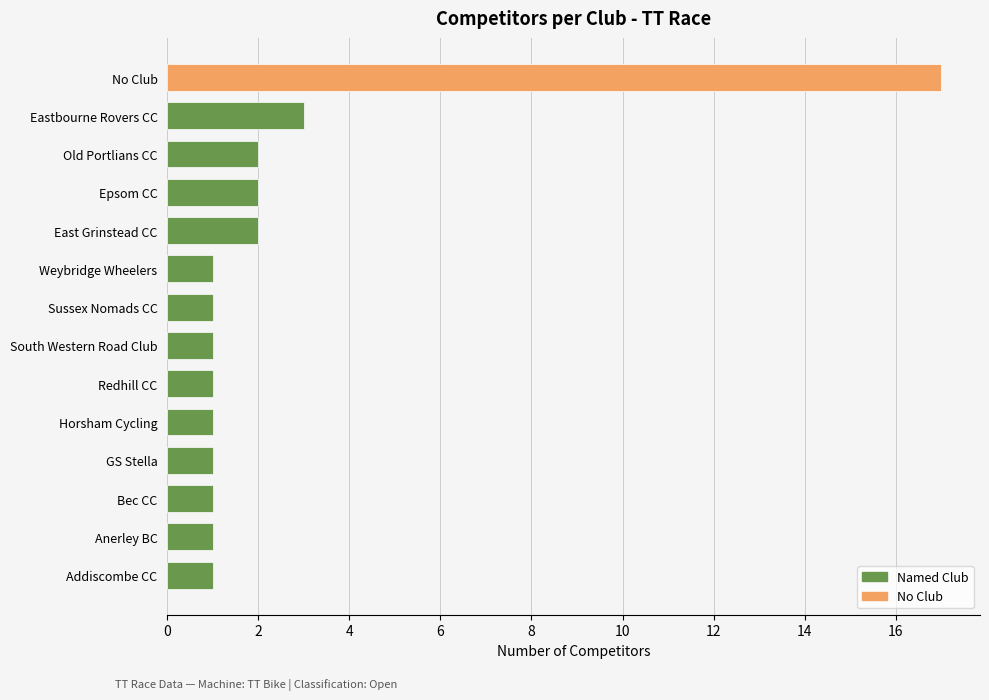

What is the greatest value displayed?

17